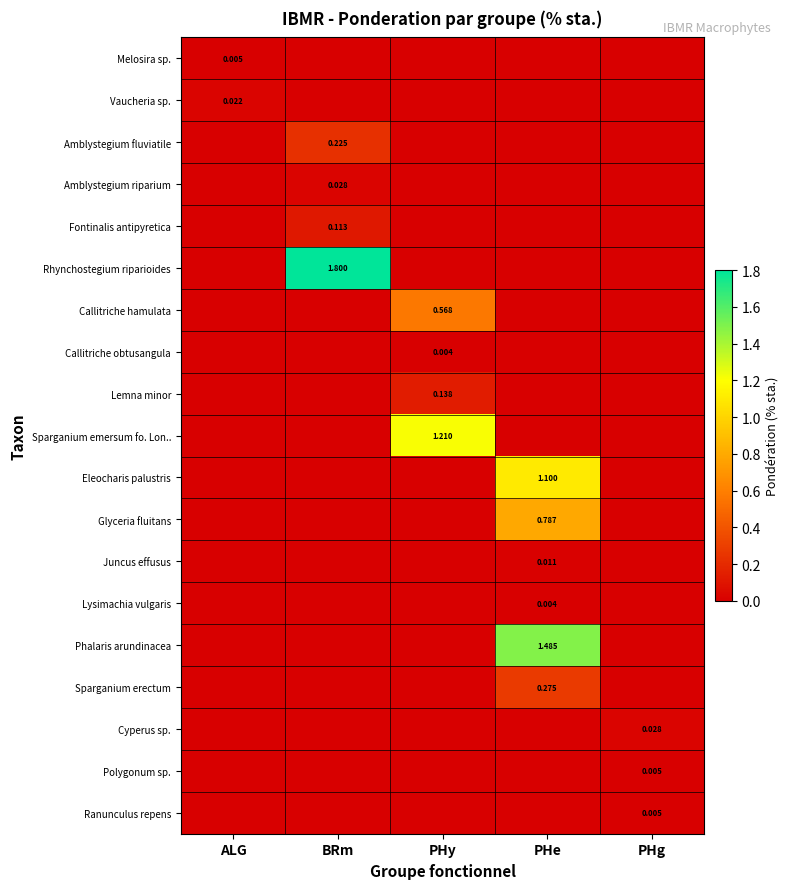

How many series are shown in this chart?

19